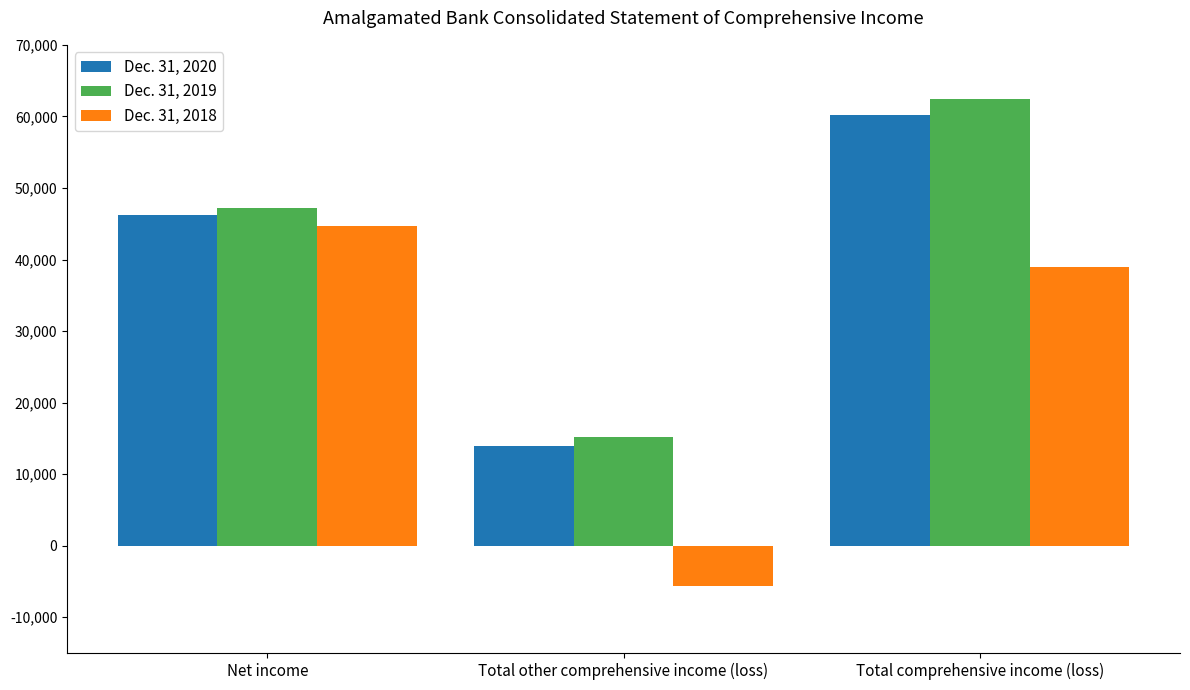

How many values in the Dec. 31, 2019 series are below 47202?

1